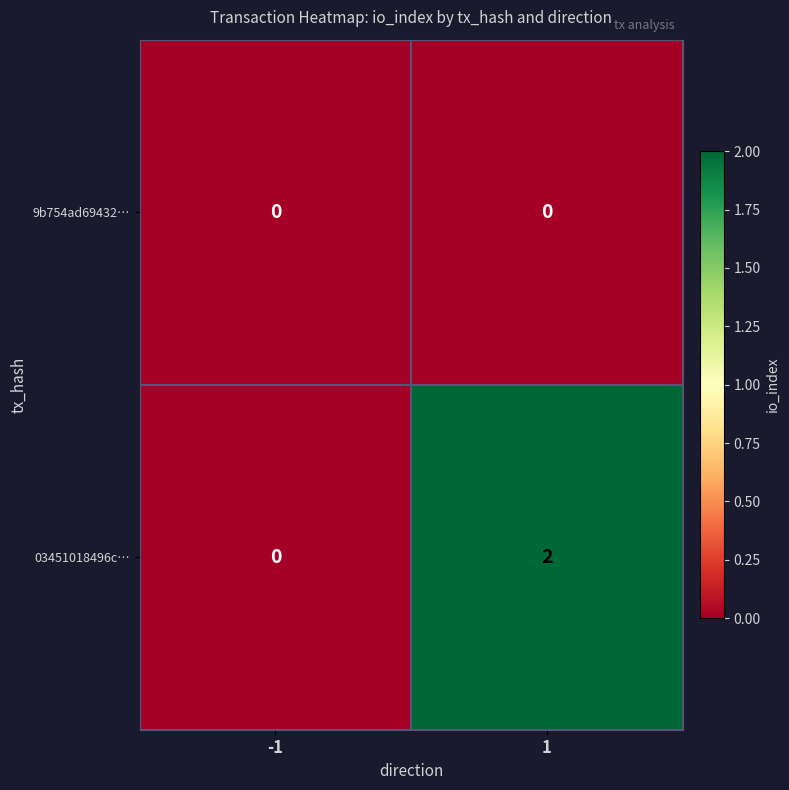

Is it true that 03451018496c… equals 3 at 1?

False